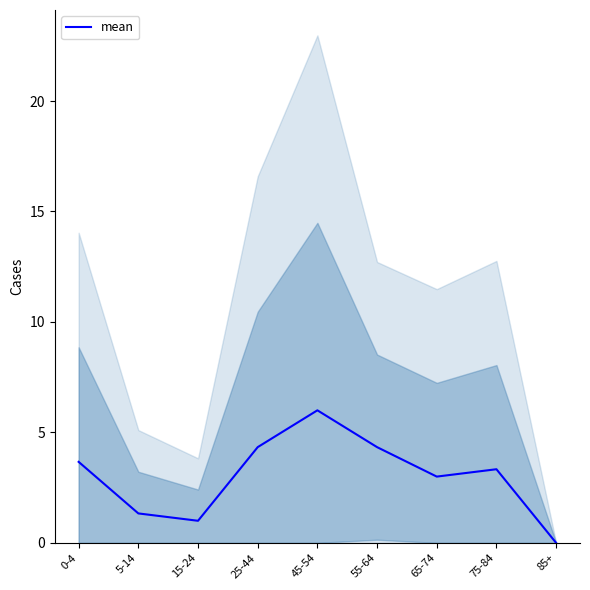

Does the chart have visible grid lines?

No